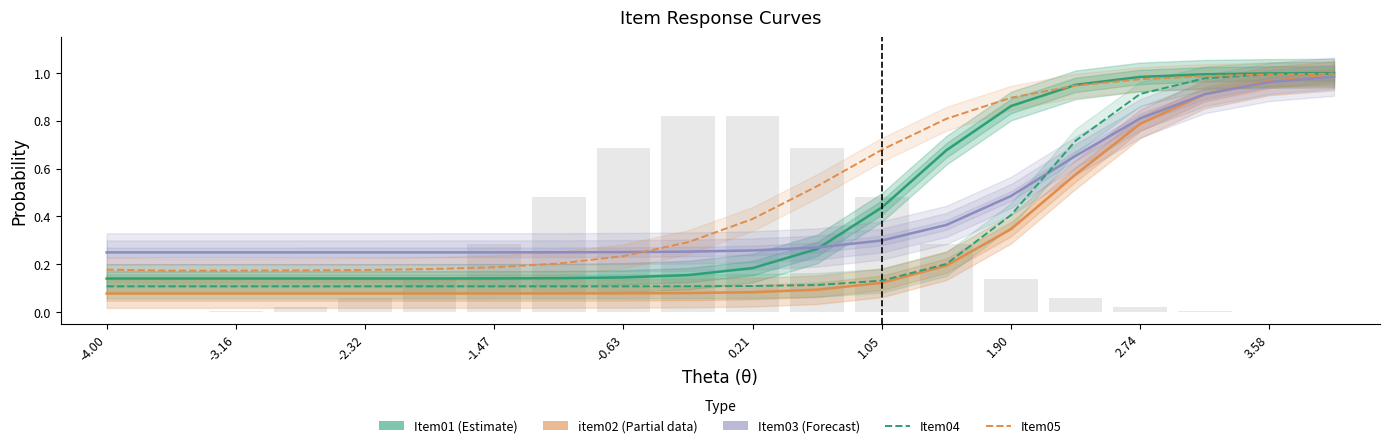

What is the label of the 1st bar from the left?

-4.00